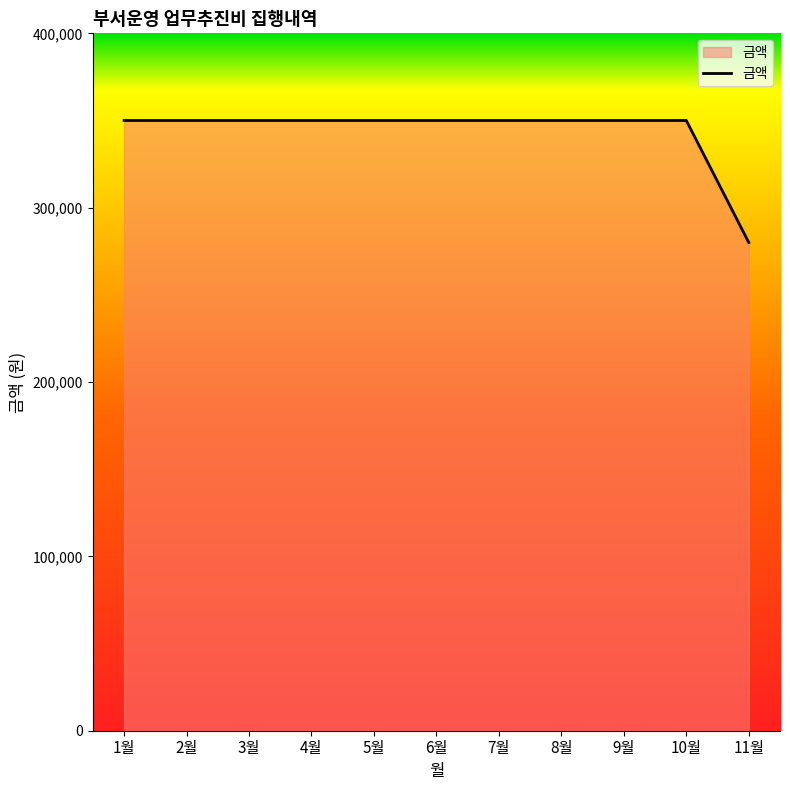

What is the sum of all values?

3780000